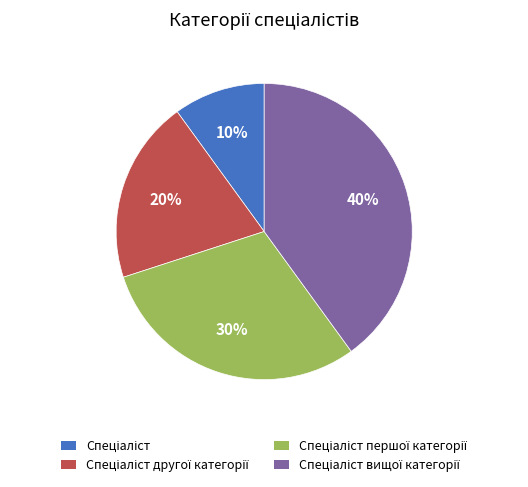

To the nearest percent, what is the average slice percentage?

25%